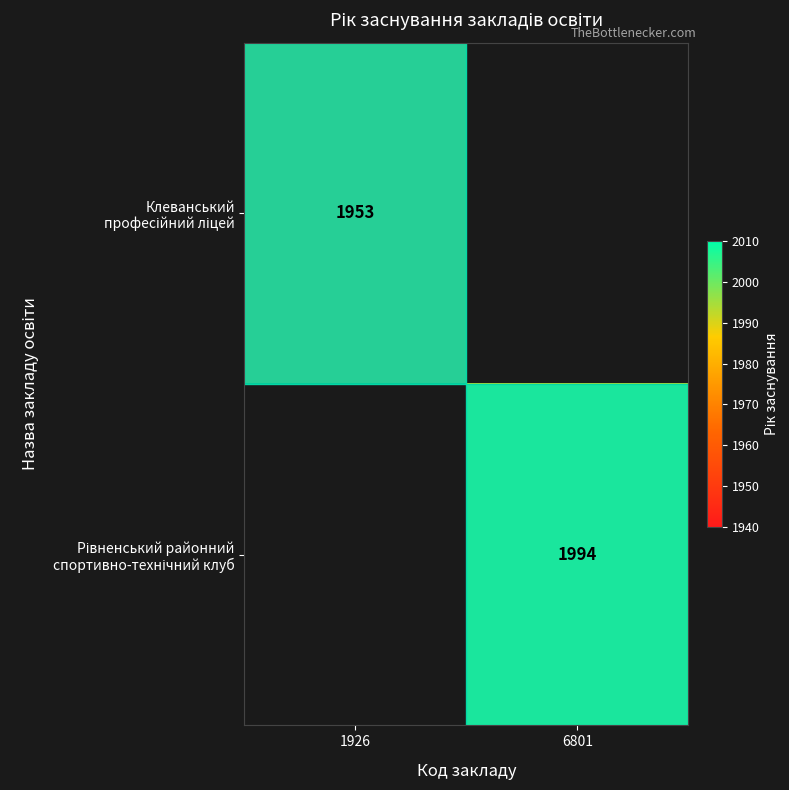

Rank the categories by Рівненський районний спортивно-технічний клуб value from lowest to highest.

1926, 6801